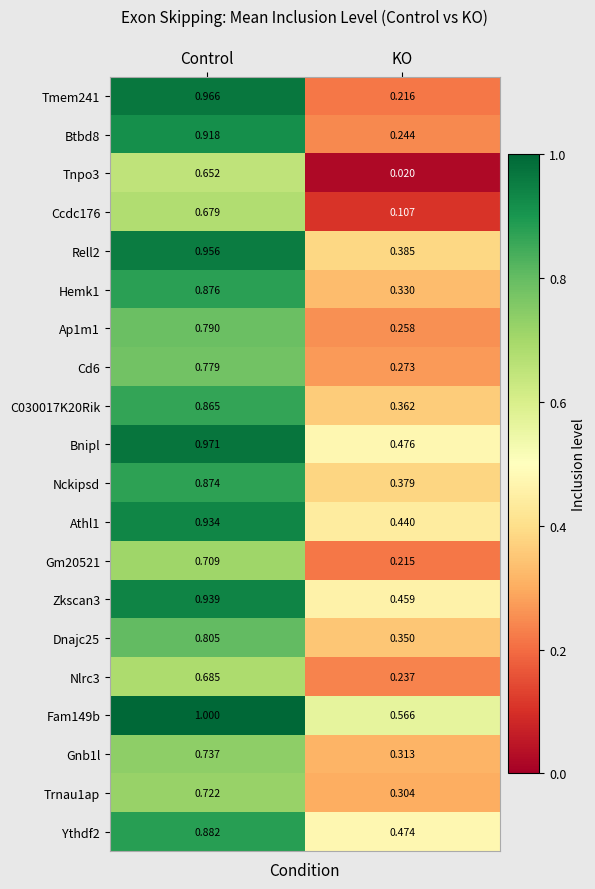

At which label does Bnipl reach its minimum?

KO